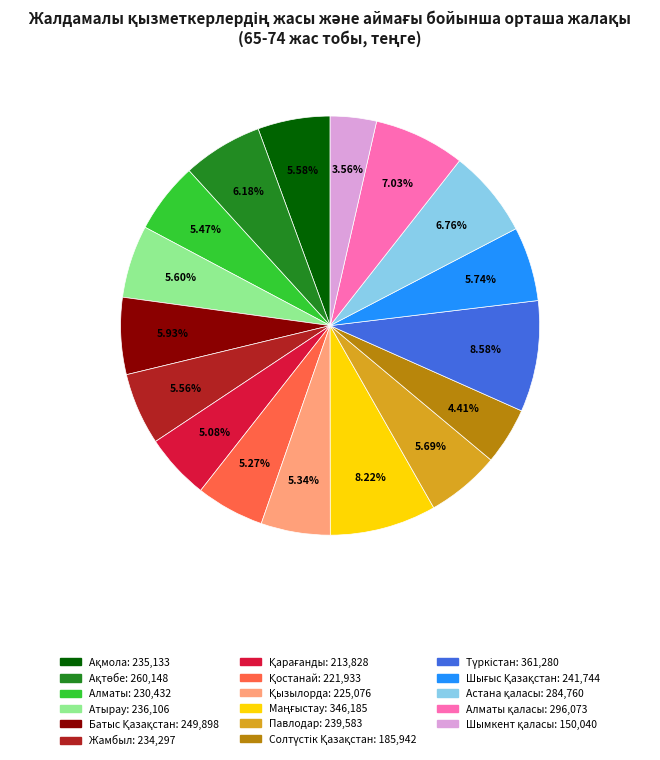

Is there a majority slice in this chart?

No